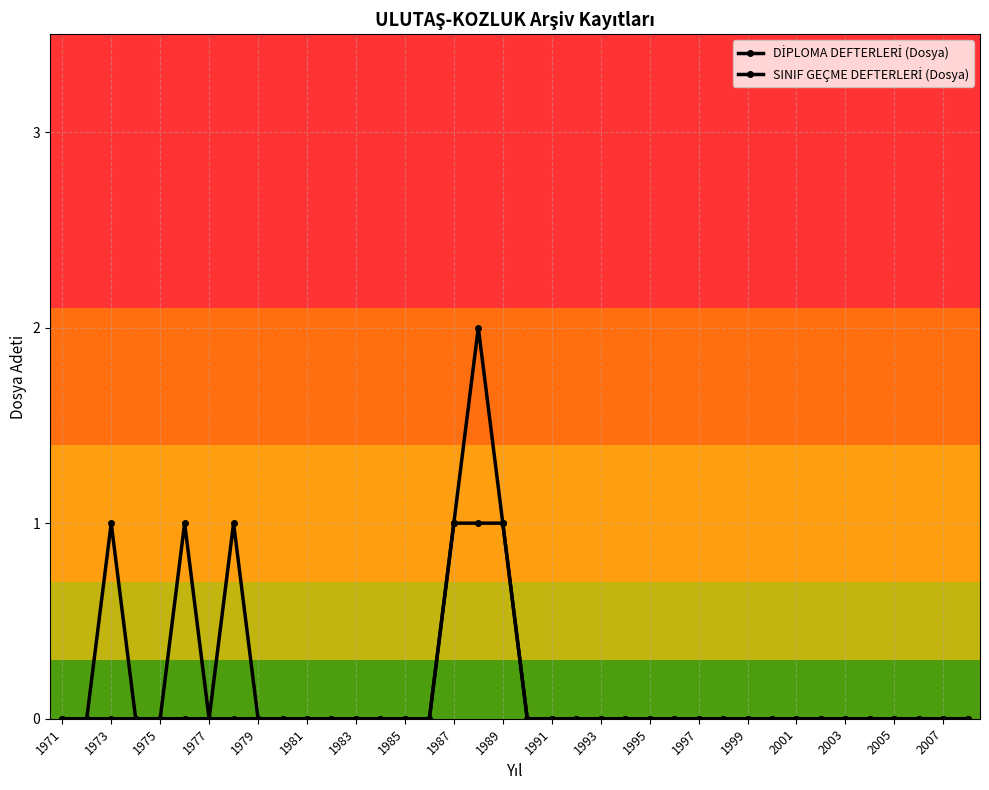

At which label does SINIF GEÇME DEFTERLERİ (Dosya) reach its minimum?

1971